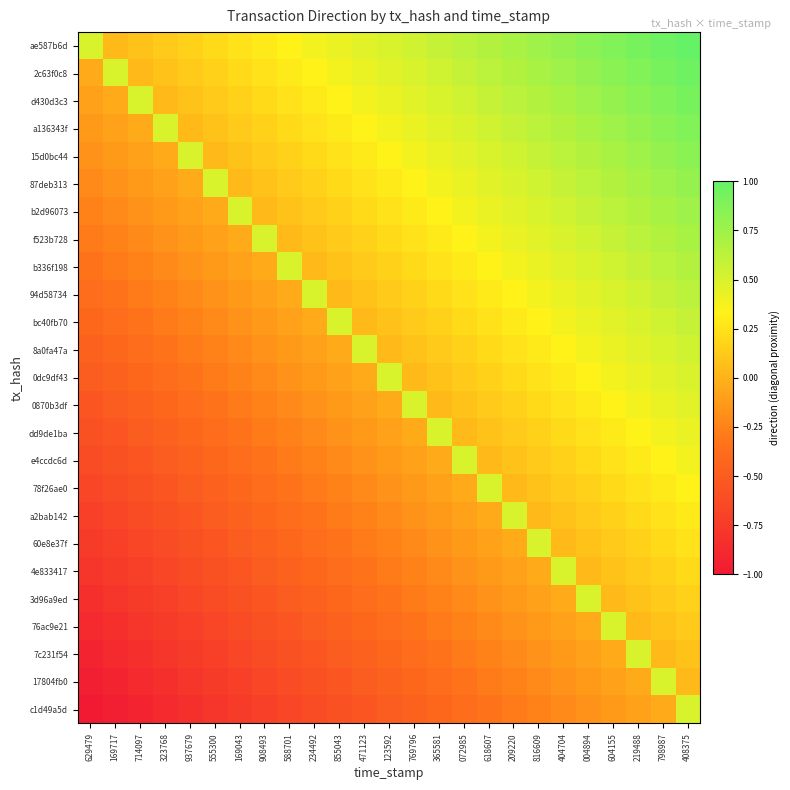

What is the minimum value shown in the chart?

-1.0